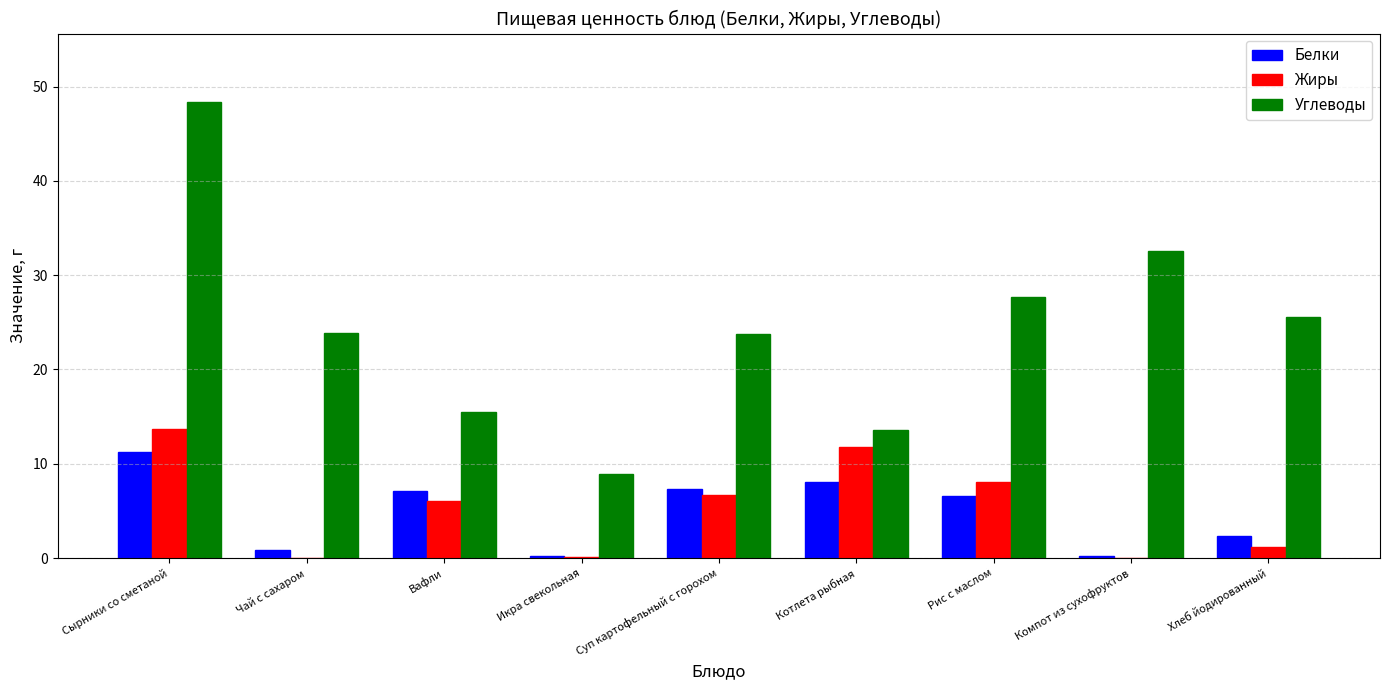

Where is Белки nearest to the value 5?

Рис с маслом